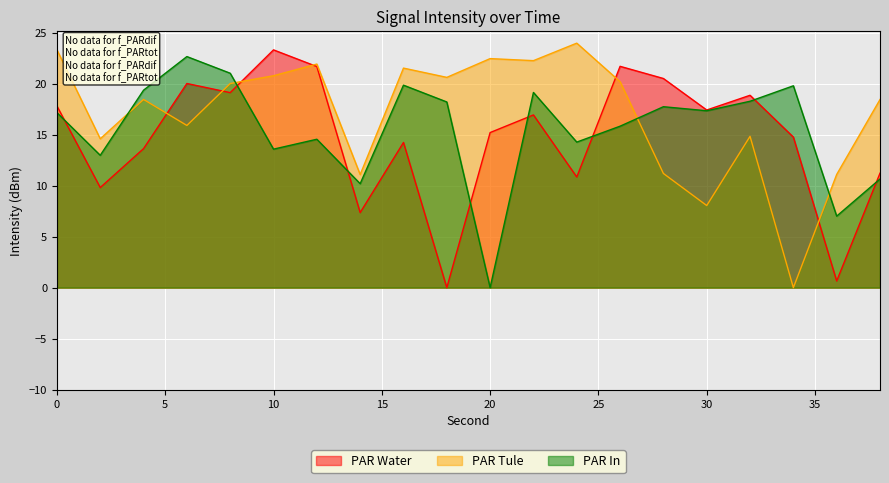

Between 30 and 38, which is larger?

30